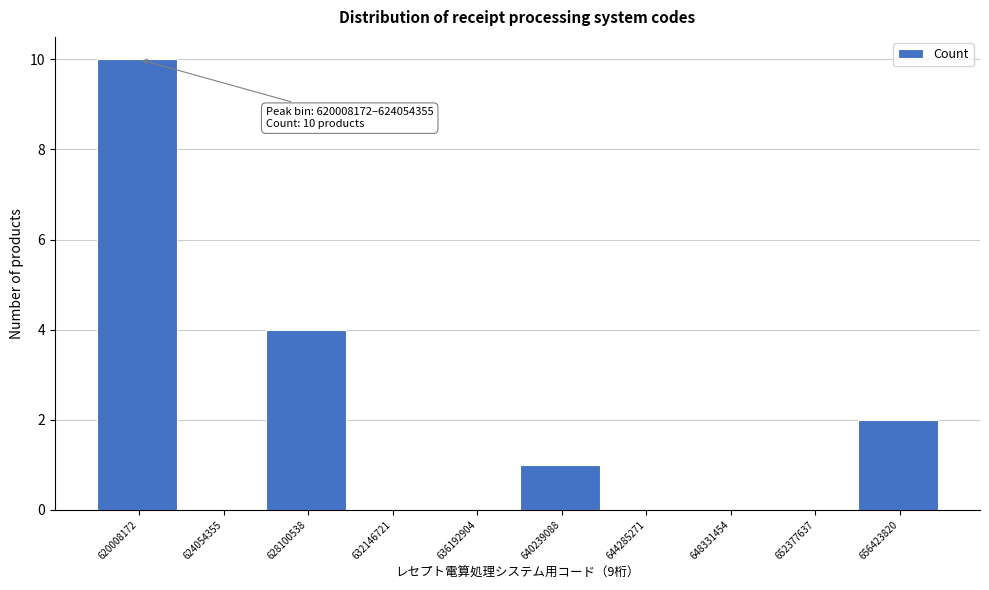

Reading left to right, transcribe all the data shown in this chart.

620008172=10	624054355=0	628100538=4	632146721=0	636192904=0	640239088=1	644285271=0	648331454=0	652377637=0	656423820=2